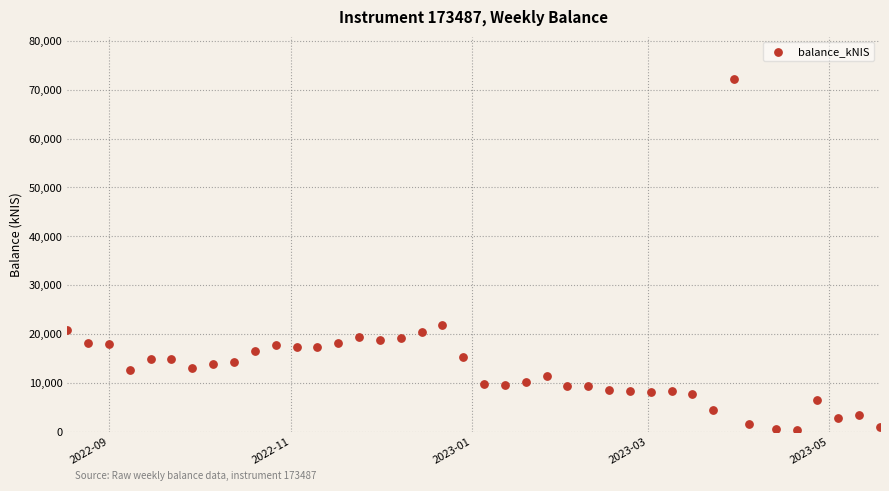

What Y value in the scatter plot is closest to 36227?

21781.7